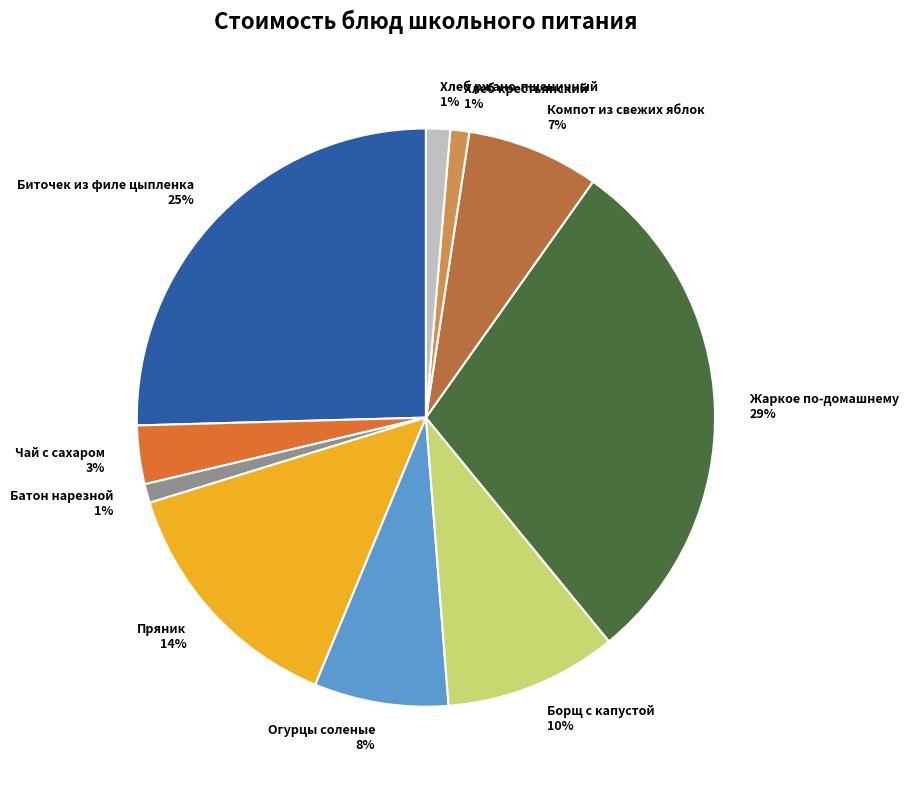

Does any single category account for the majority?

No